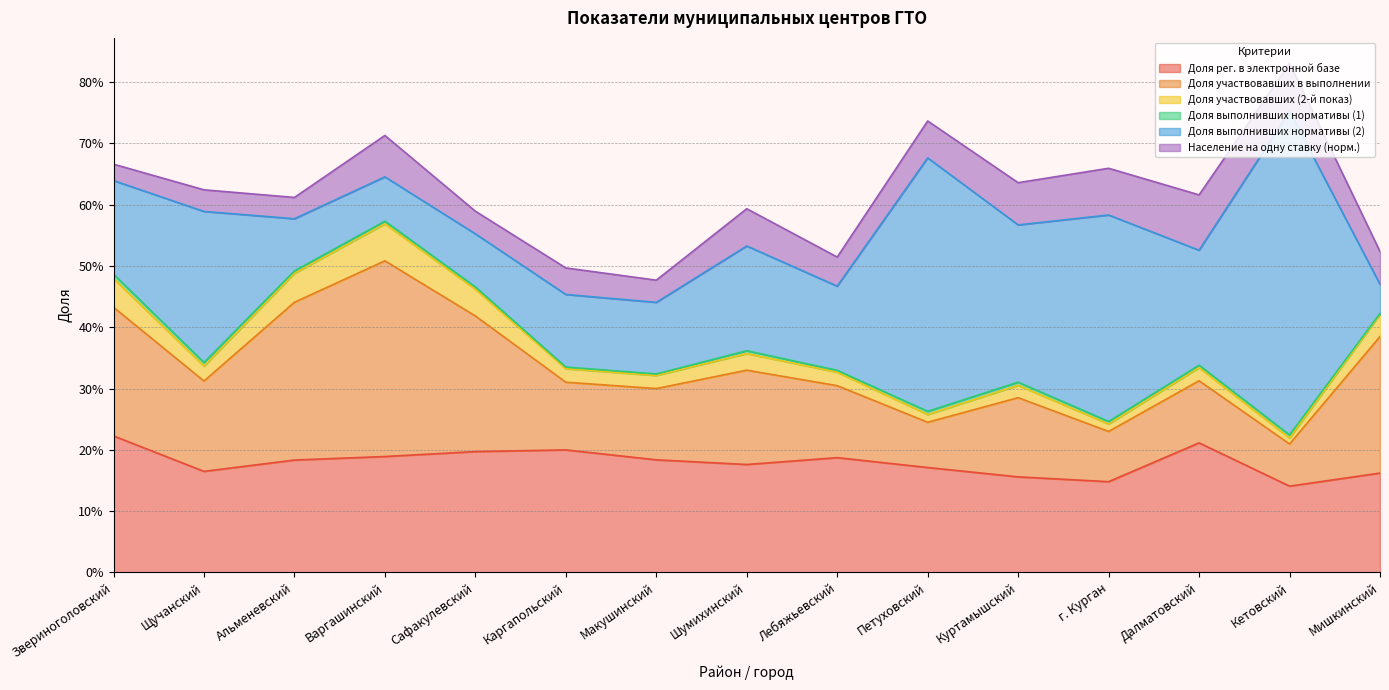

What is the greatest value displayed?

0.5